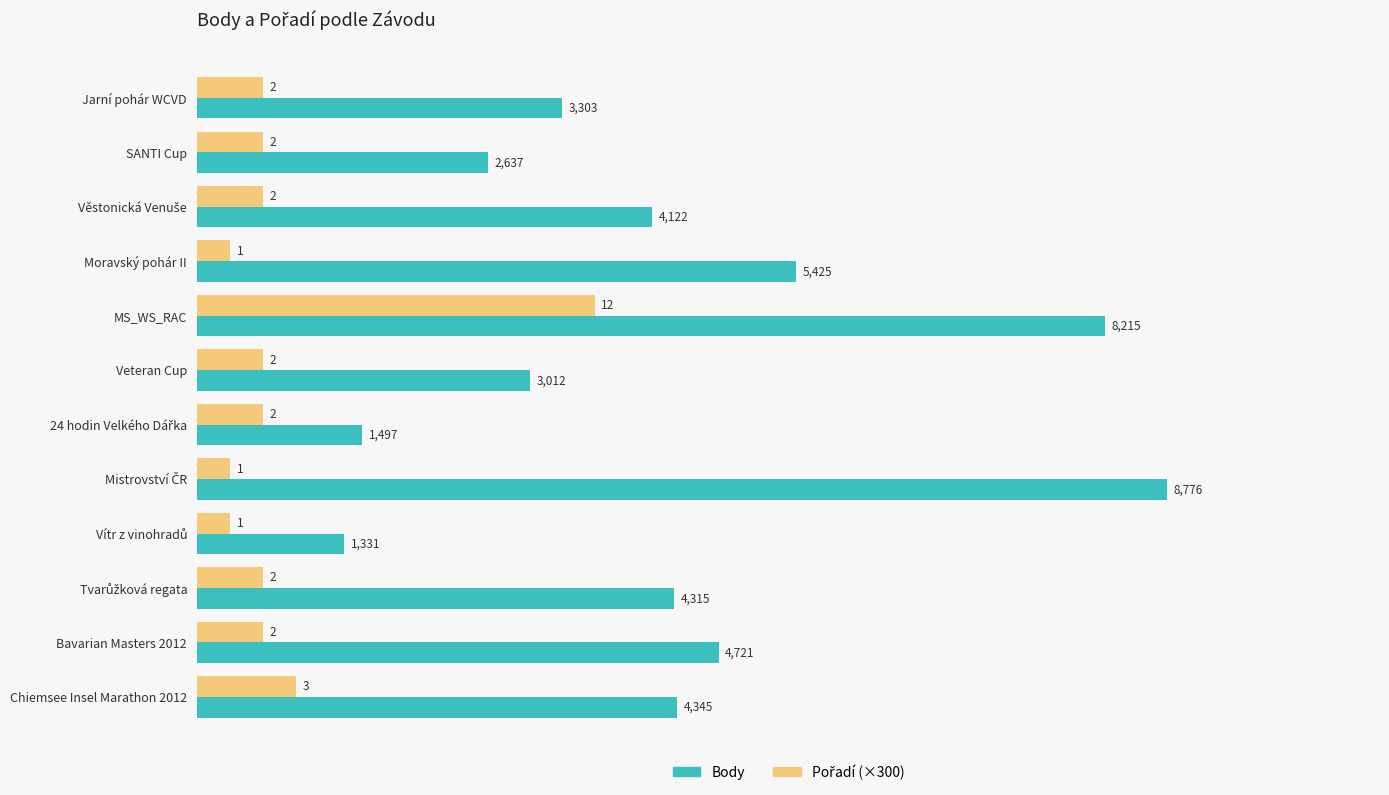

What is the difference between the highest and lowest values at Bavarian Masters 2012?

4121